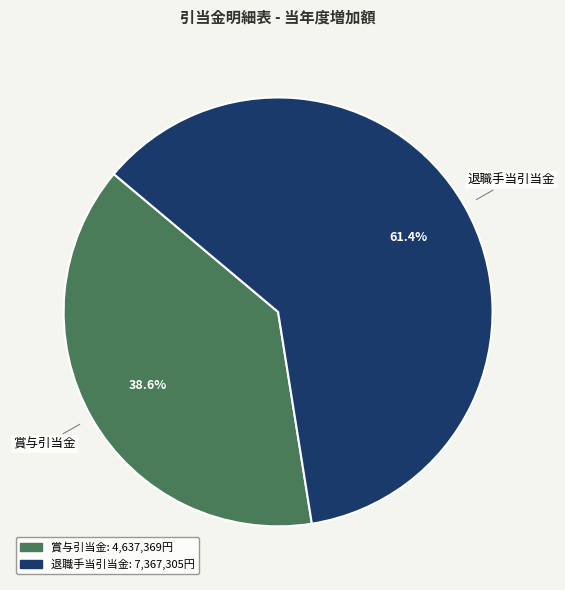

How many segments does this pie chart have?

2